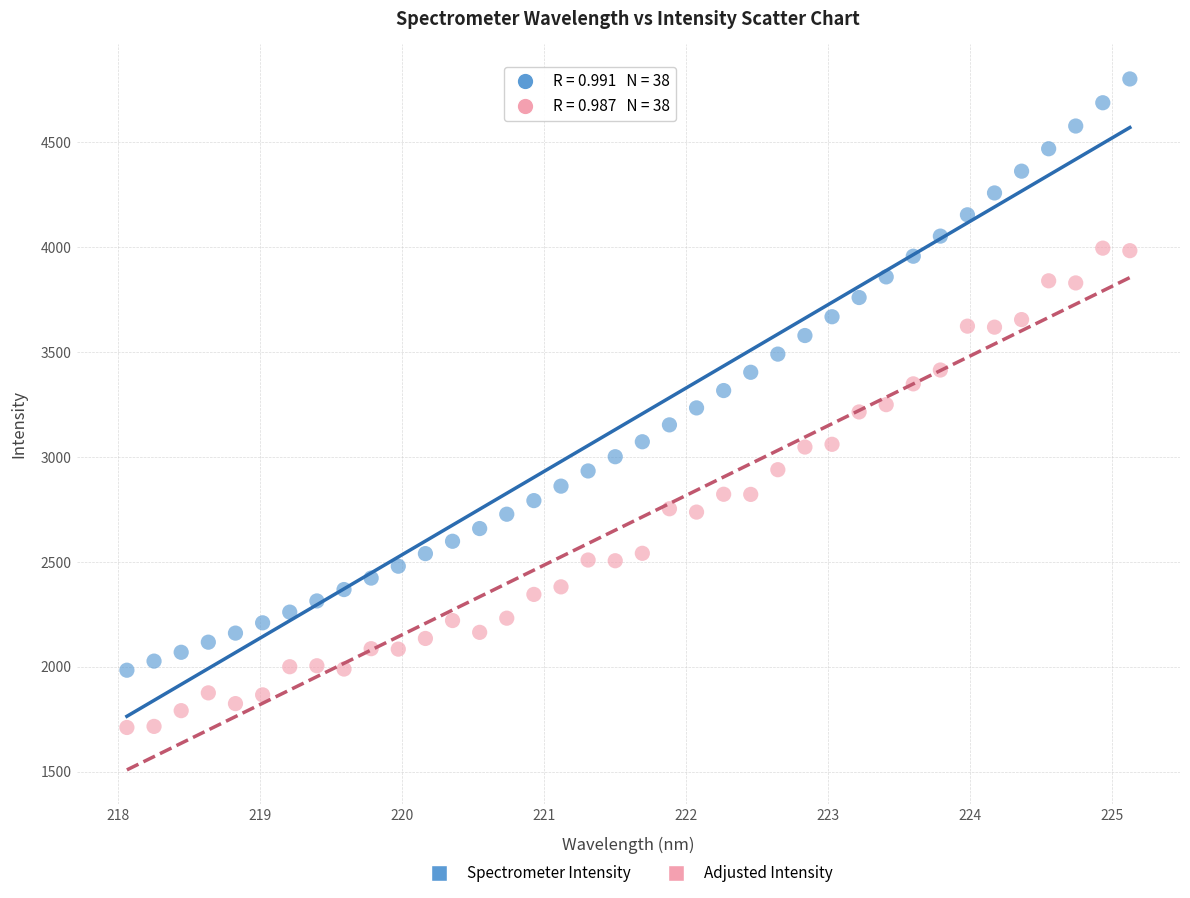

What are all the series names shown in the legend?

Spectrometer Intensity, Adjusted Intensity